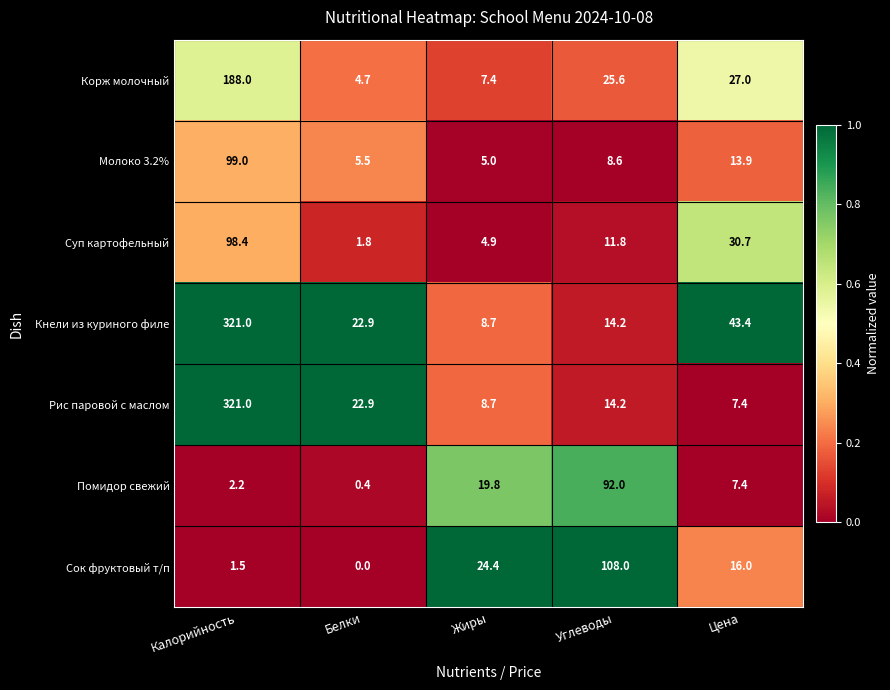

What is the difference between the Молоко 3.2% values at Калорийность and Углеводы?

90.4